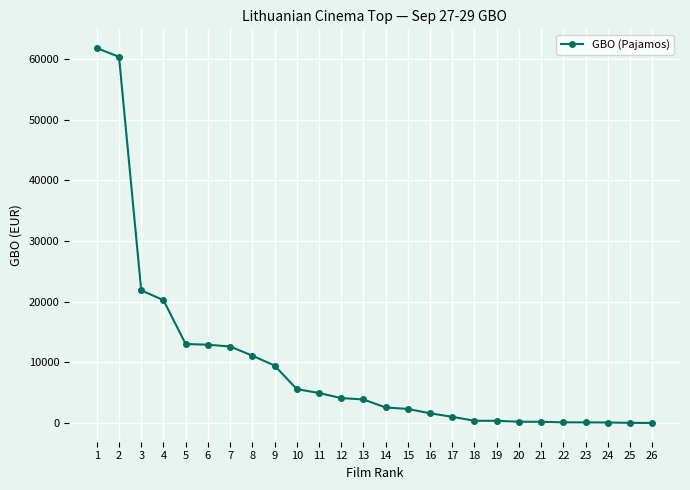

Is it true that the value at 1 is 61775.7?

True